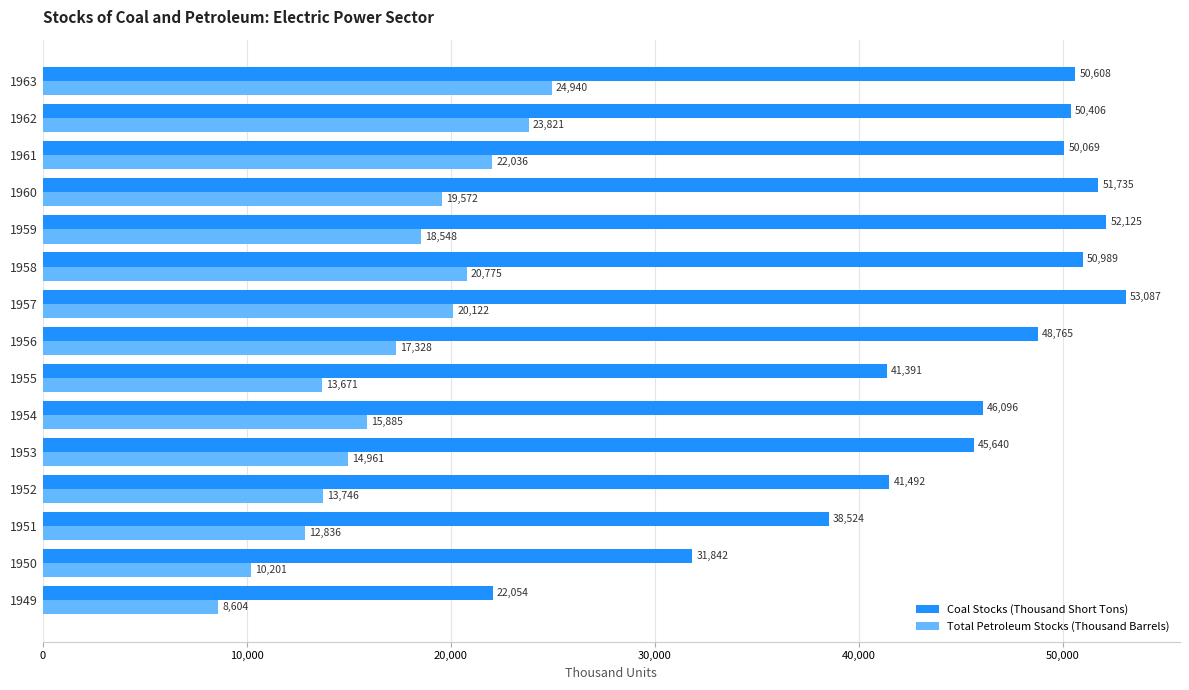

What is the minimum value shown in the chart?

8604.0